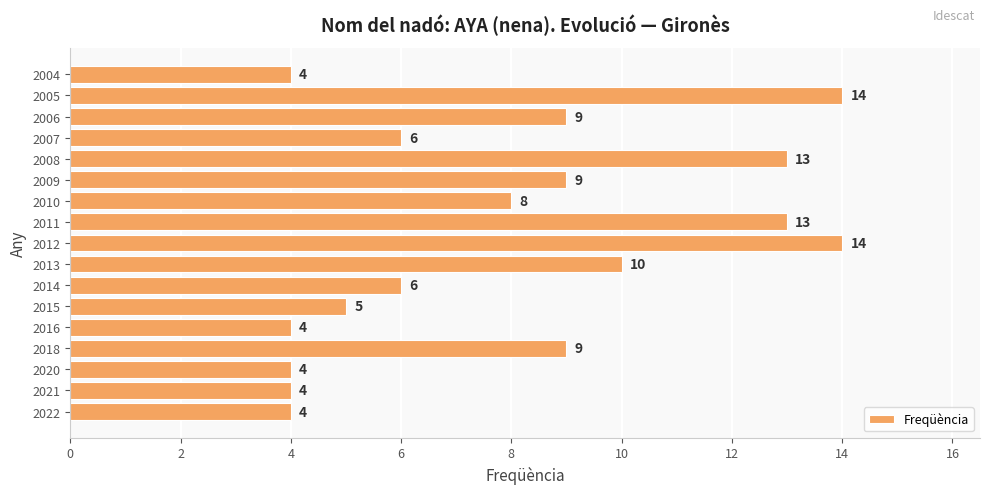

Reading bottom to top, transcribe all the data shown in this chart.

4	4	4	9	4	5	6	10	14	13	8	9	13	6	9	14	4